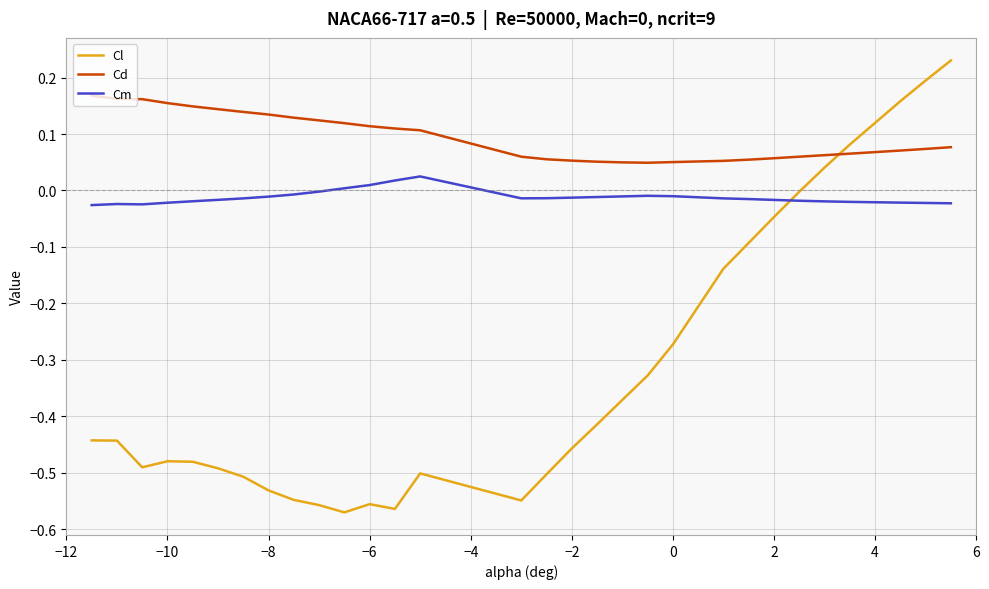

Which series has the largest range (max minus min)?

Cl